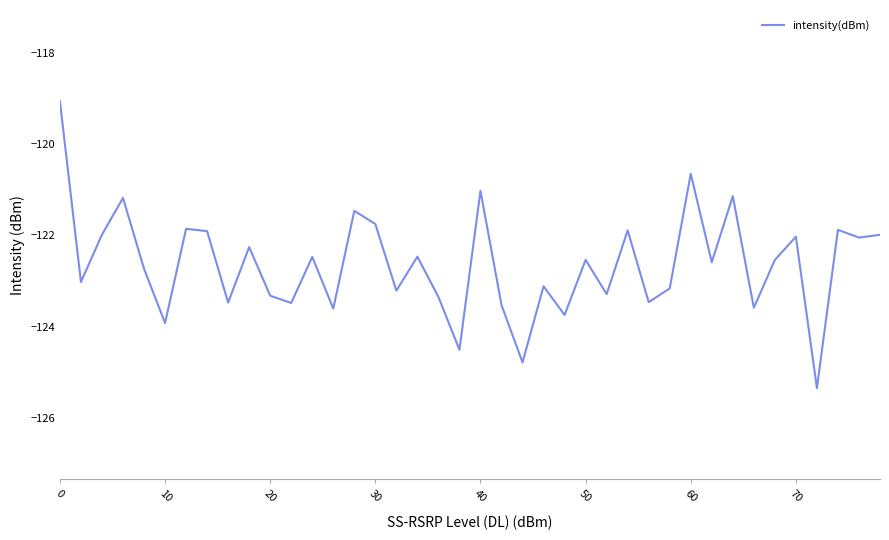

What is the minimum value shown in the chart?

-125.3